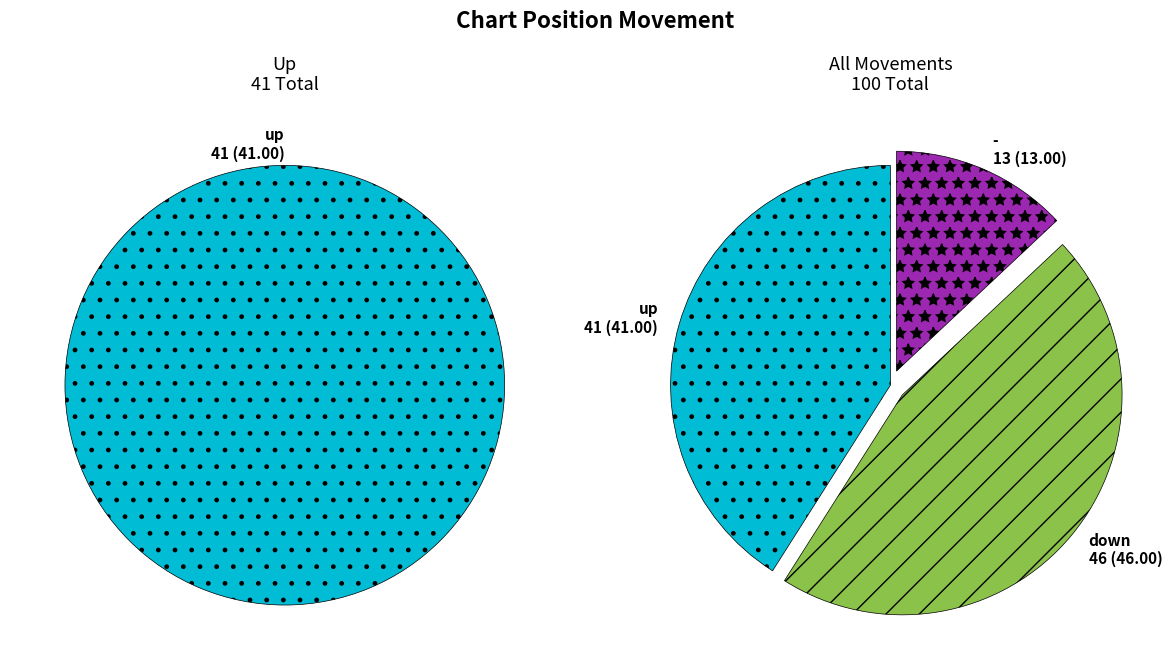

Is there any slice that represents more than half of the pie?

No